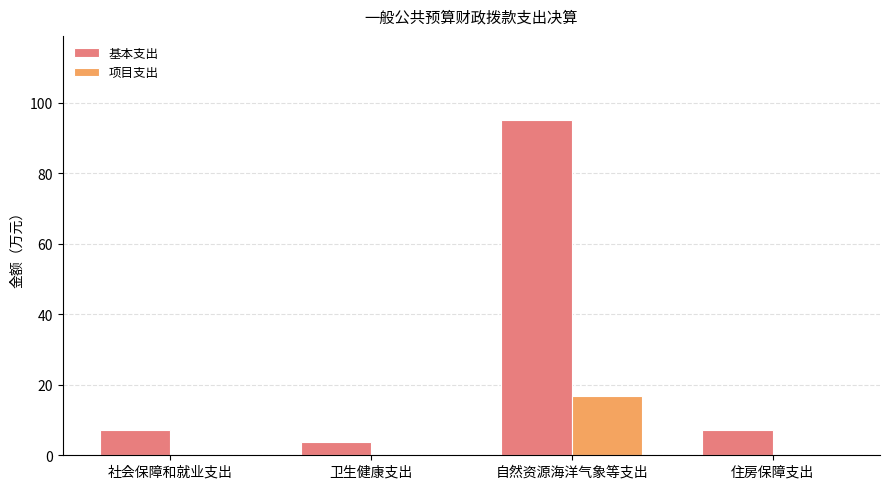

At which category does the chart reach its peak across all series?

自然资源海洋气象等支出